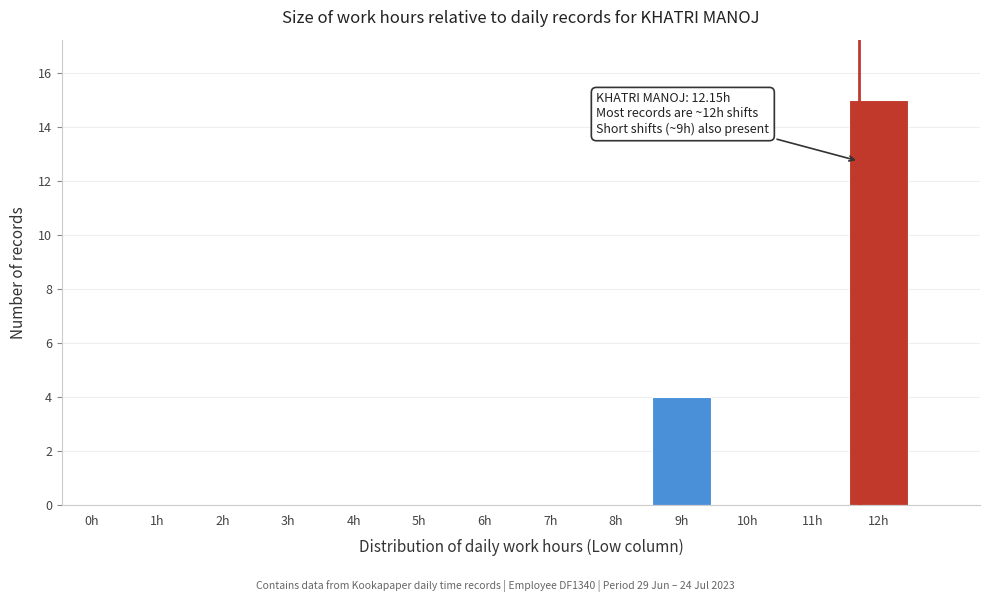

Reading left to right, extract all data points from this chart.

0h=0	1h=0	2h=0	3h=0	4h=0	5h=0	6h=0	7h=0	8h=0	9h=4	10h=0	11h=0	12h=15